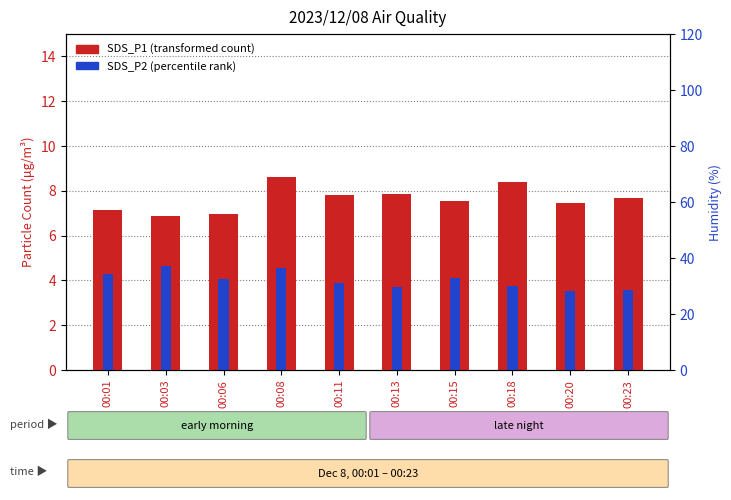

What is the total value across all series at 00:06?

11.0